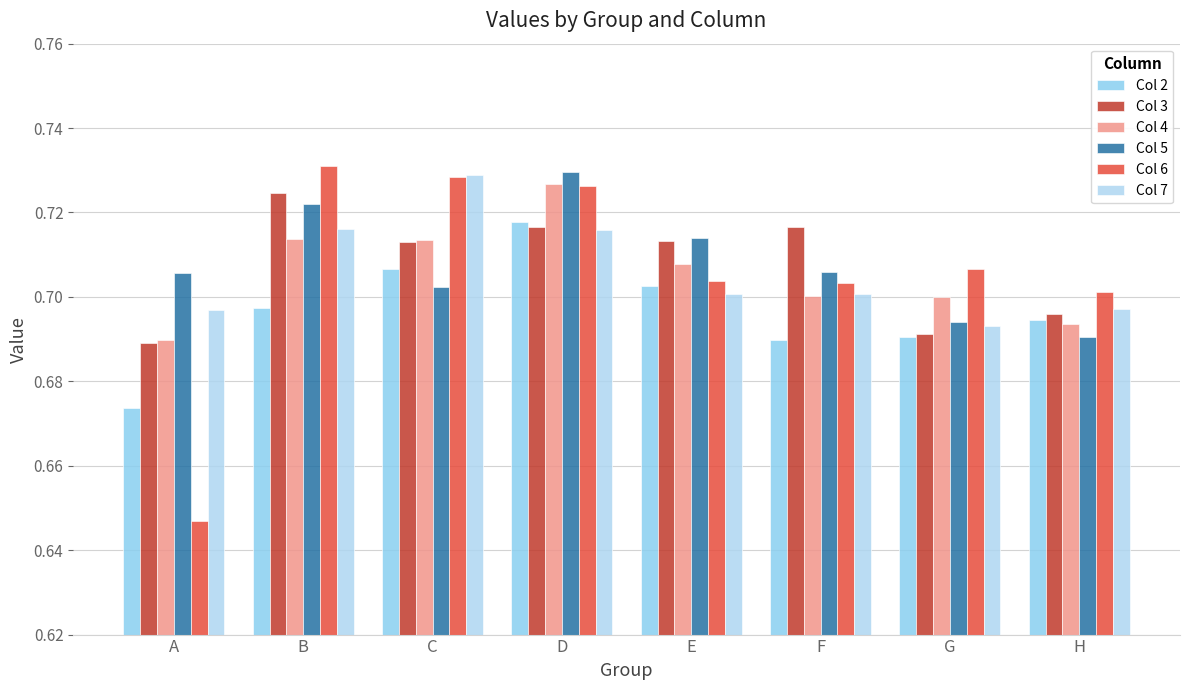

What is the value of the Col 2 bar at the 4th from the left?

0.7